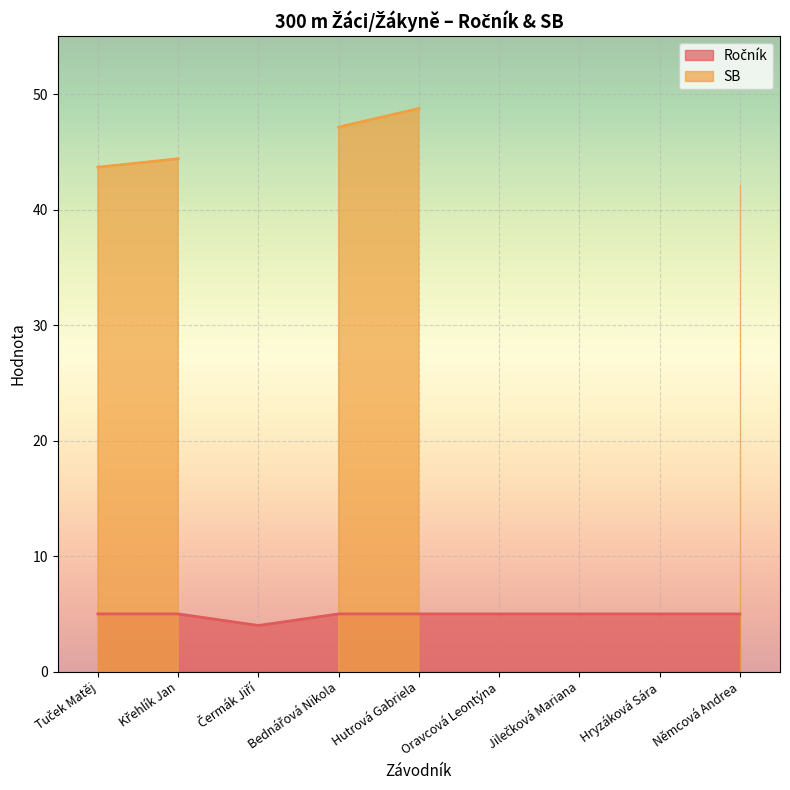

The chart shows a value of 5 at Oravcová Leontýna. True or false?

True